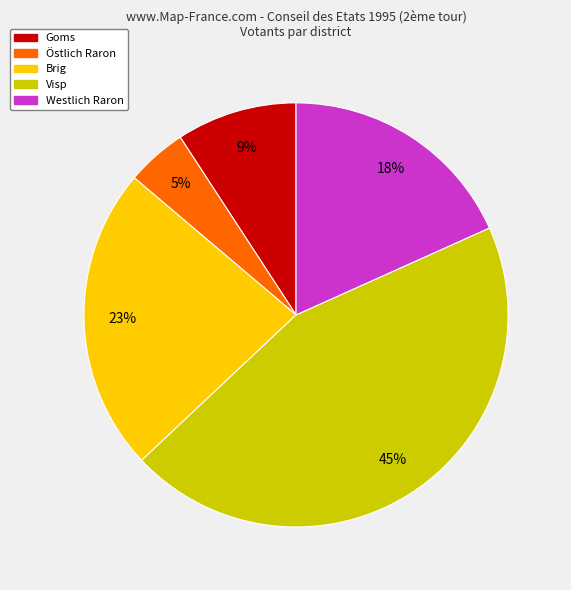

To the nearest percent, what is the average slice percentage?

20%